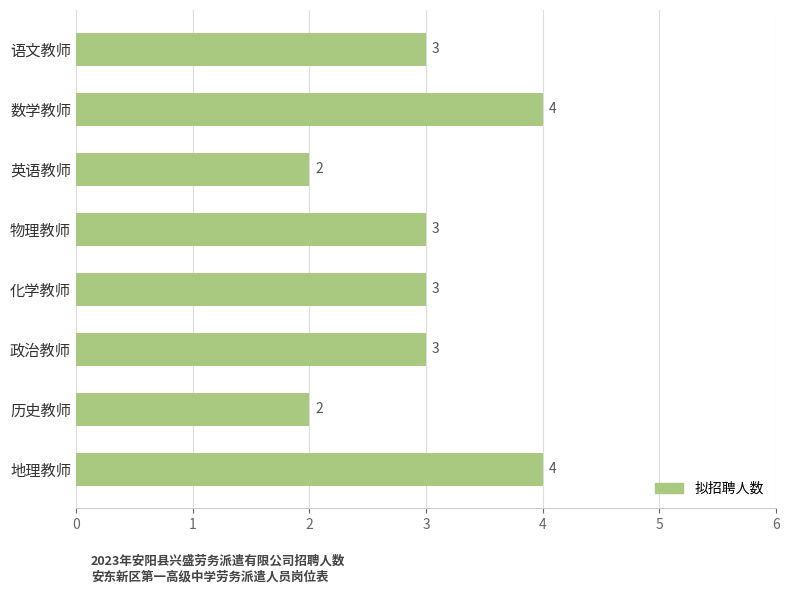

The value at 历史教师 is 2. True or false?

True